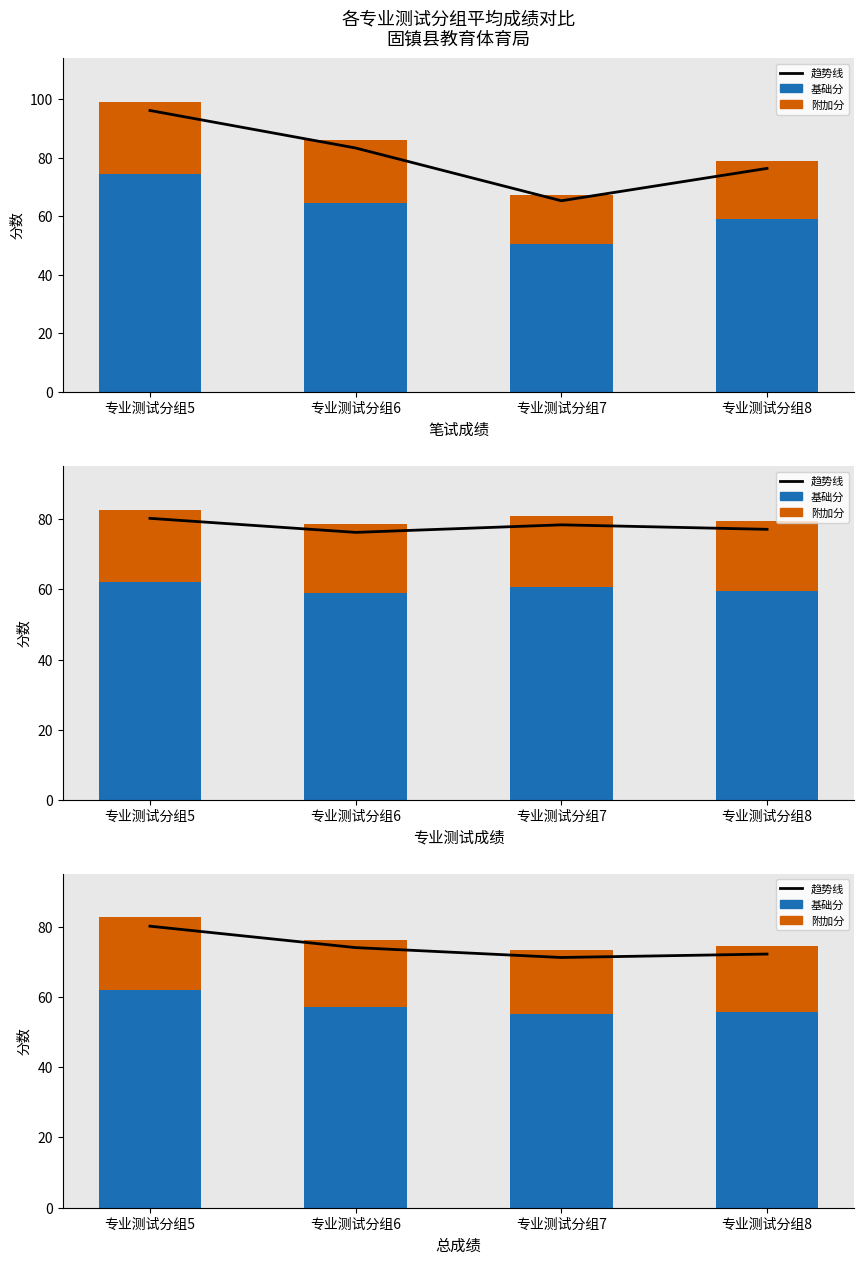

The 基础分 series shows 55.8 at 专业测试分组8. True or false?

True